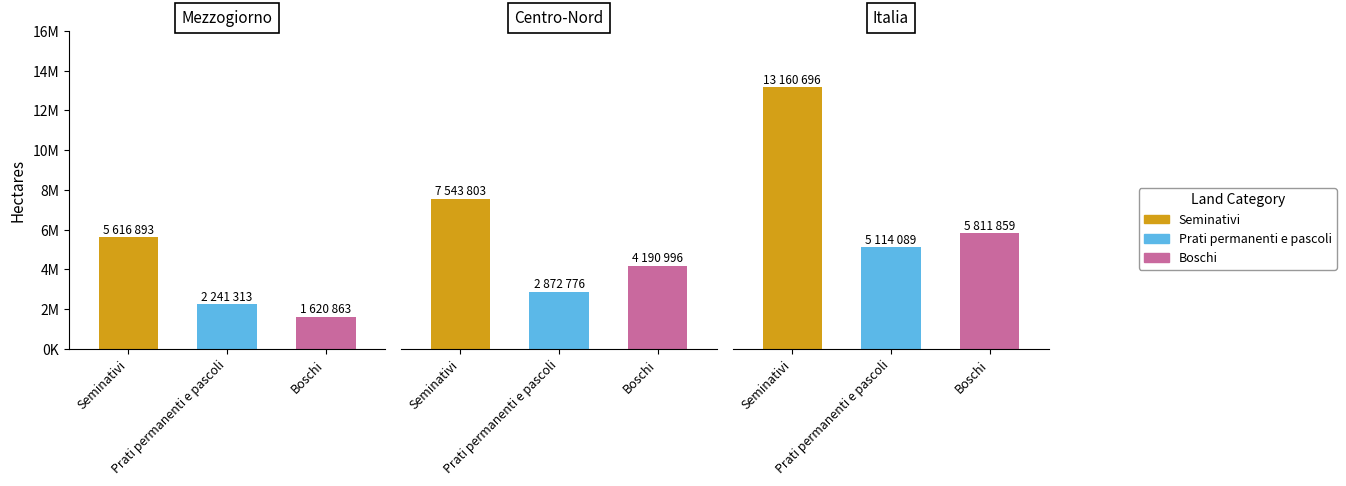

What is the highest value of the Prati permanenti e pascoli series?

5114089